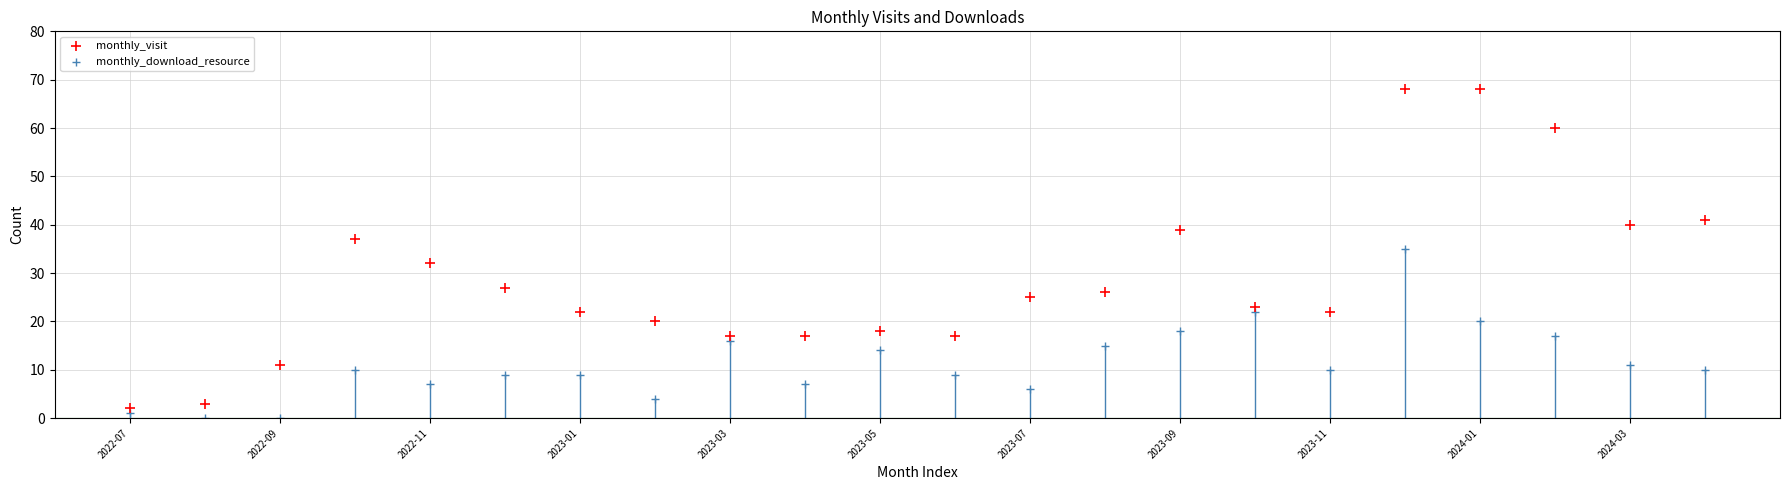

Which series has the largest Y range (max minus min)?

monthly_visit